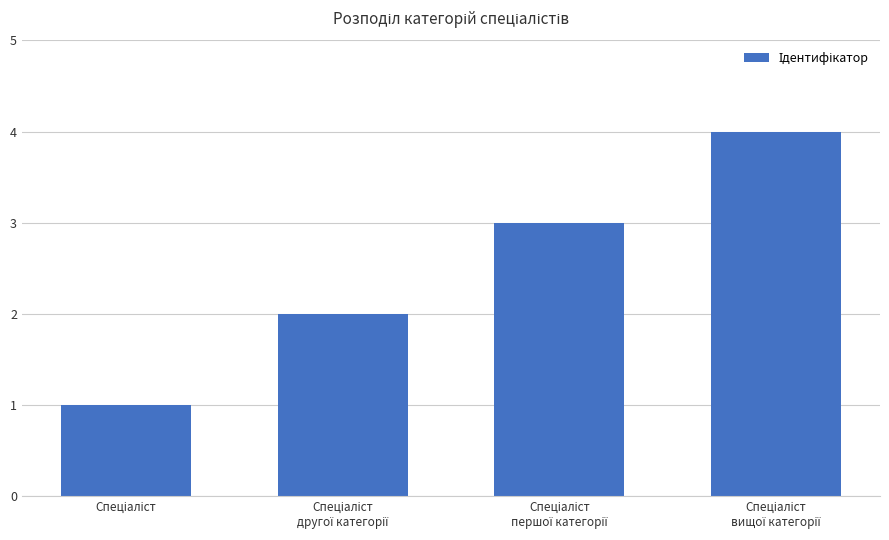

What is the difference between the maximum and minimum values?

3